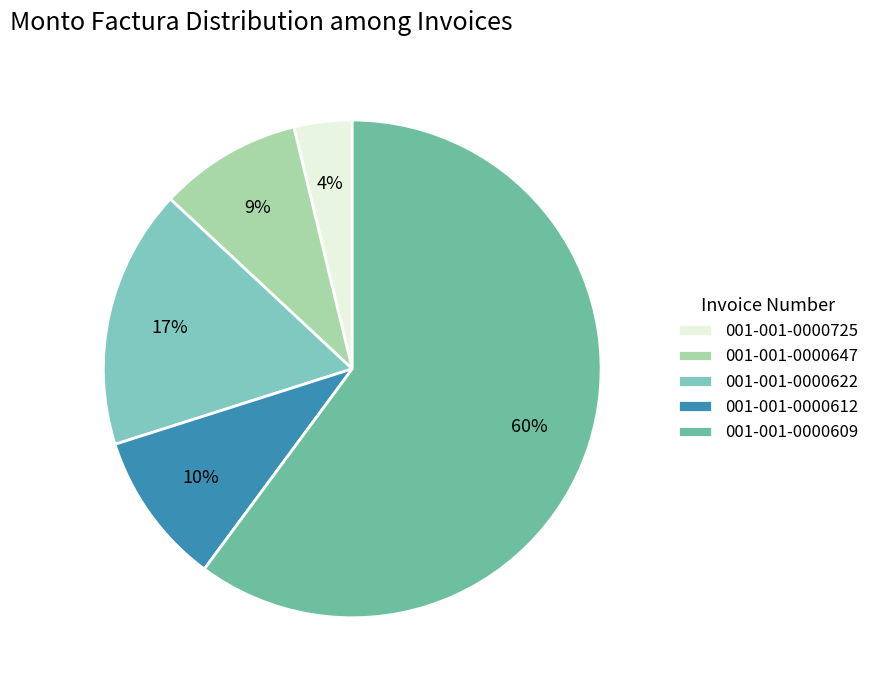

Does any single category account for the majority?

Yes